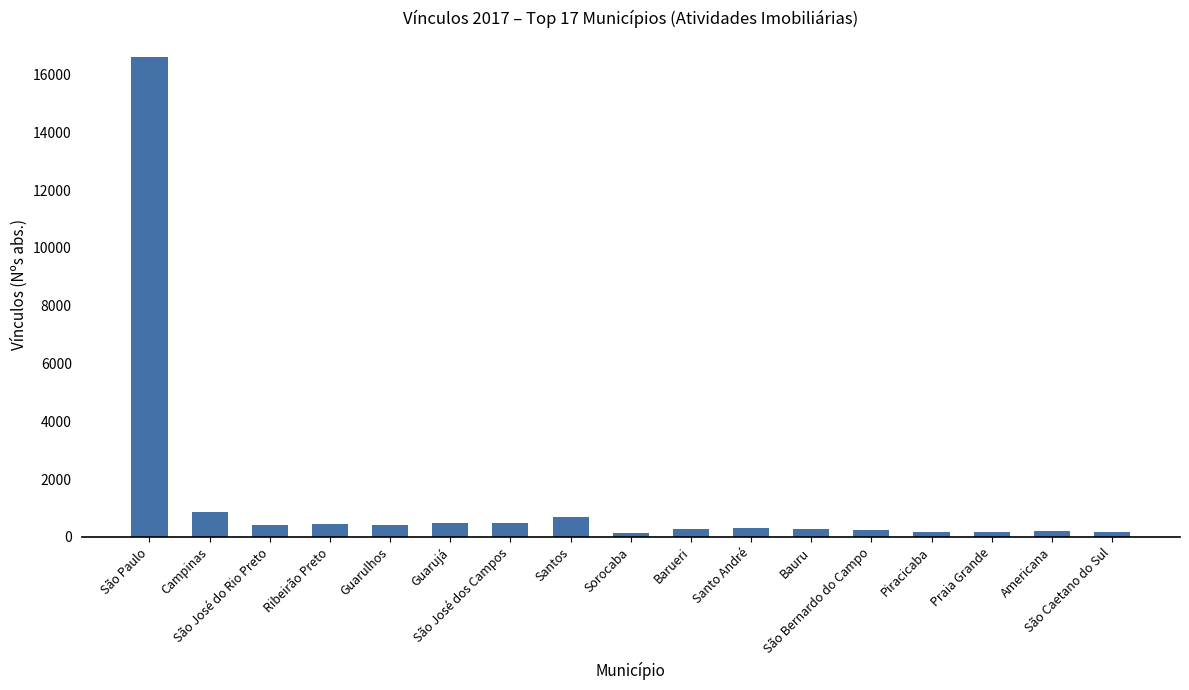

What position from the right is Guarujá?

12